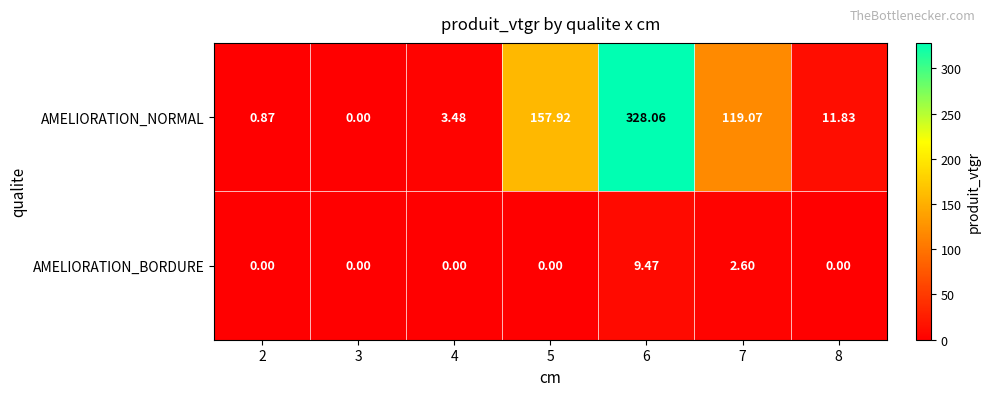

Which series has the largest range (max minus min)?

AMELIORATION_NORMAL